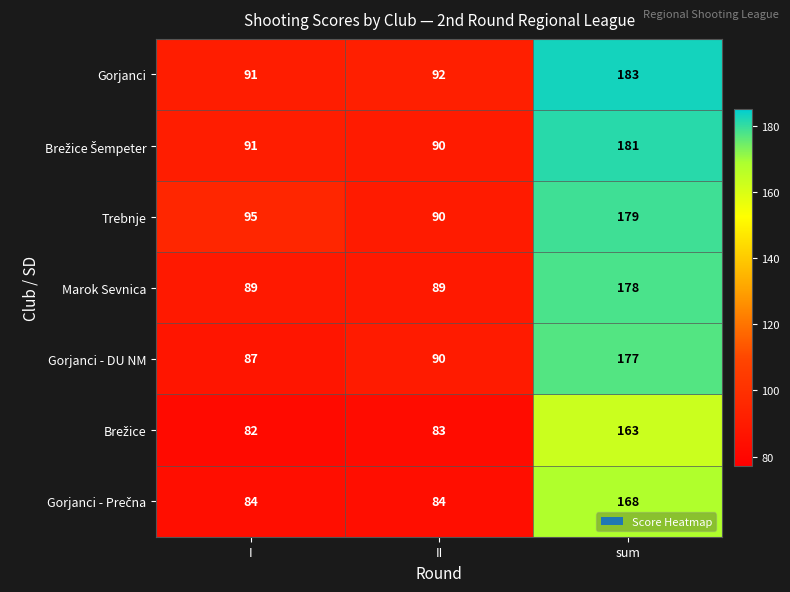

Is it true that Trebnje equals 90 at II?

True